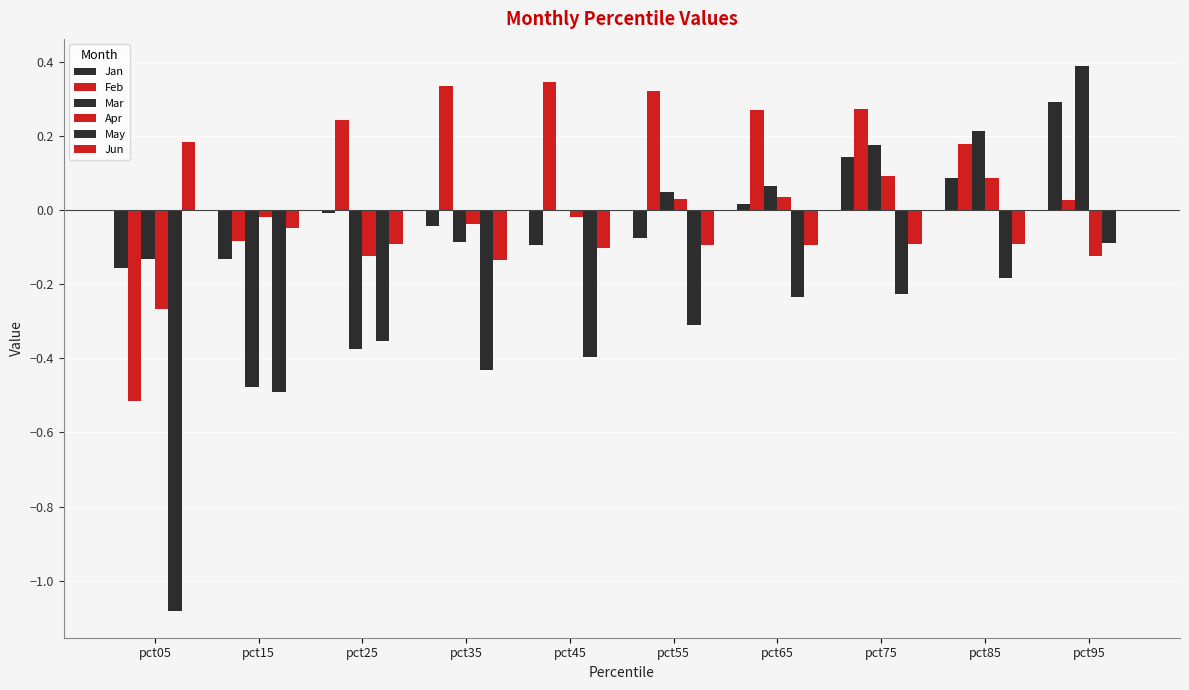

Does the chart contain stacked bars?

No